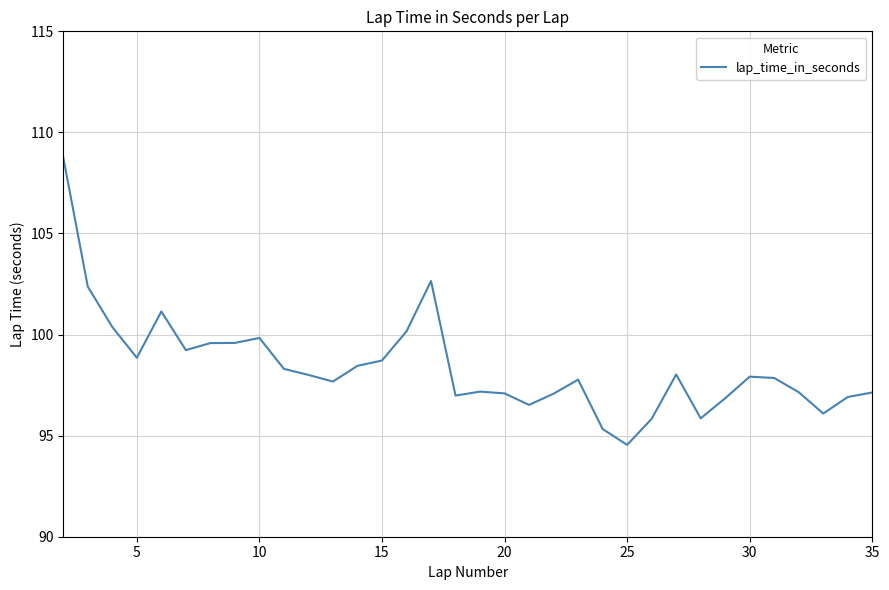

What is the smallest value displayed?

94.5